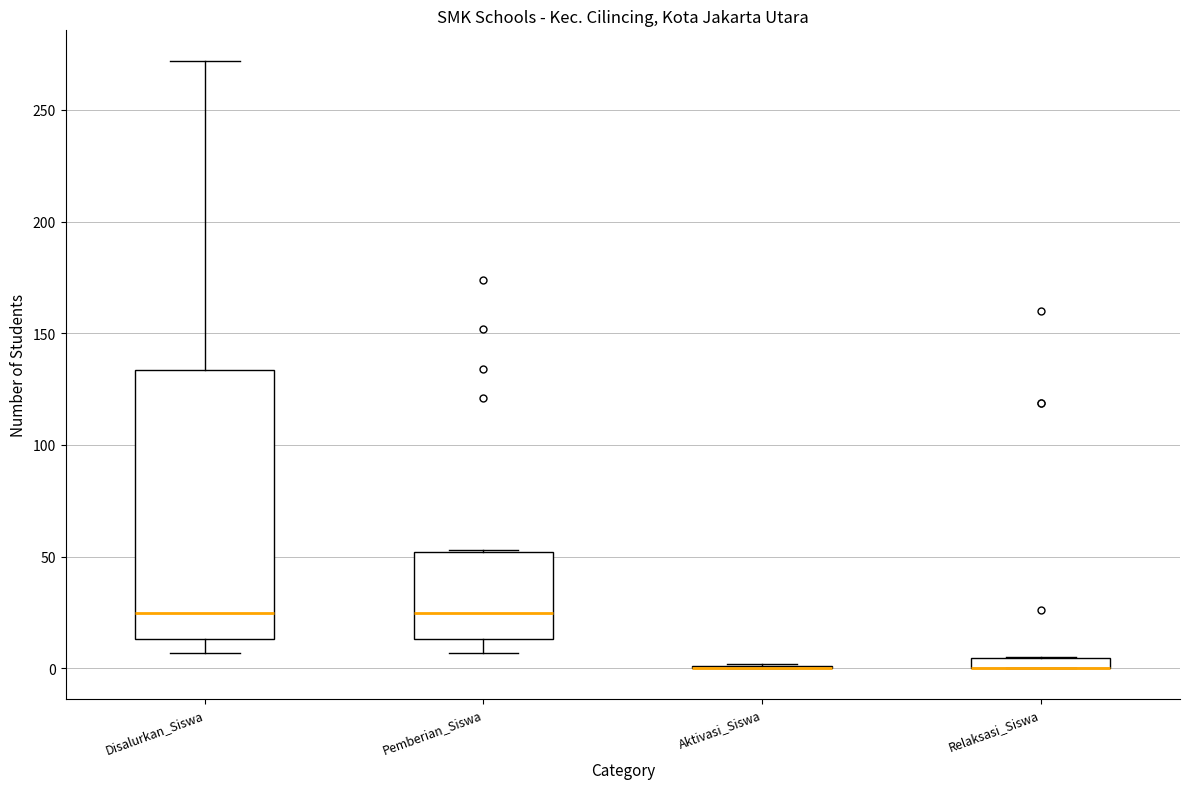

Comparing the boxes themselves (not the whiskers), which one is the tallest?

Disalurkan_Siswa